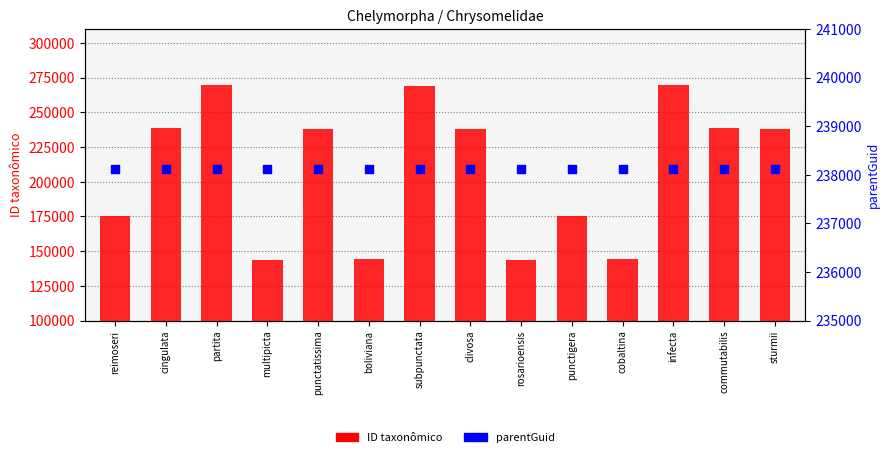

Which series has the largest total across all categories?

parentGuid